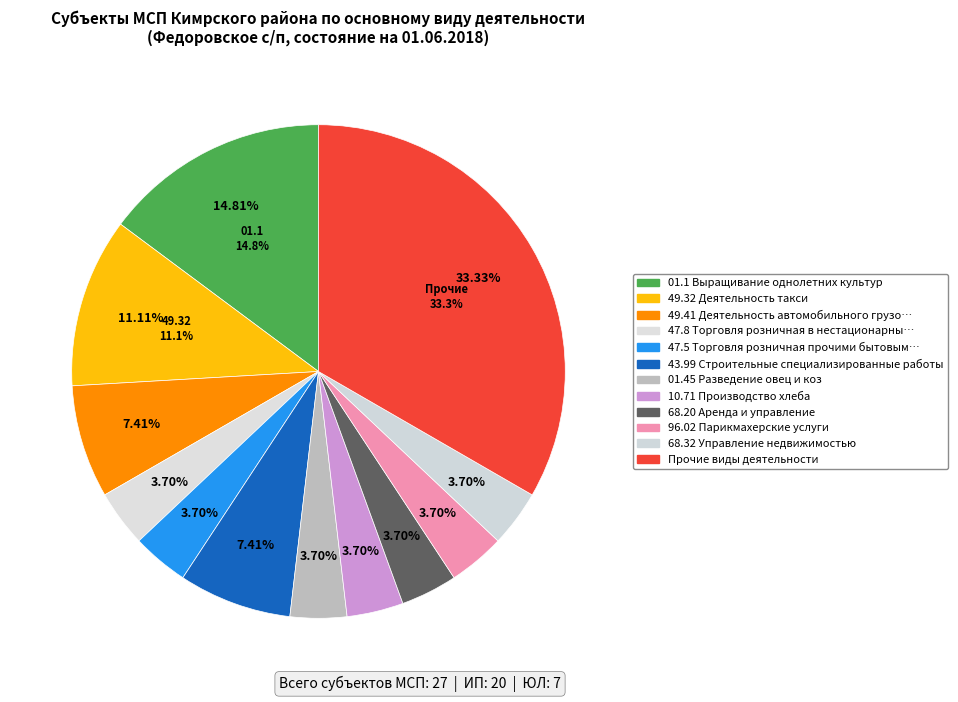

Is it true that ИП is 83% of the pie?

False